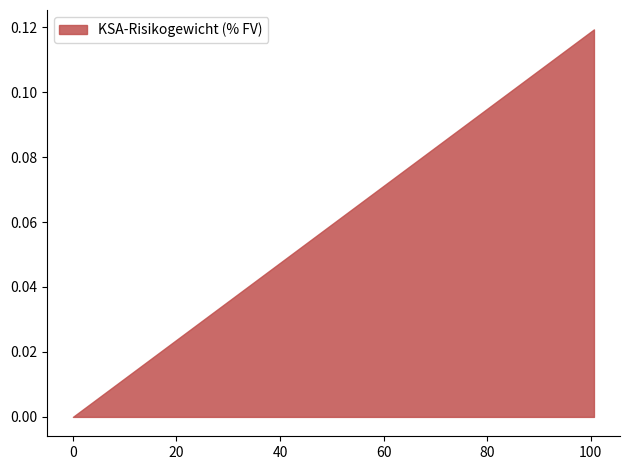

Which category has the highest value across all series?

100.59761738675